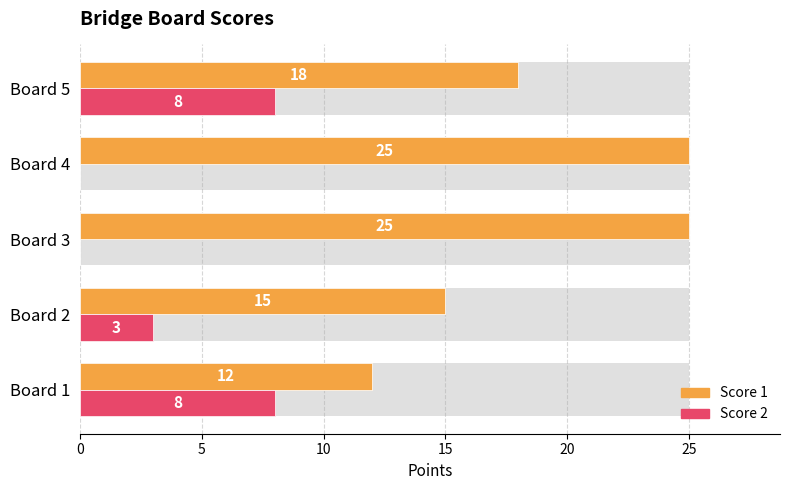

List the series in order of their peak value, highest first.

Score 1, Score 2